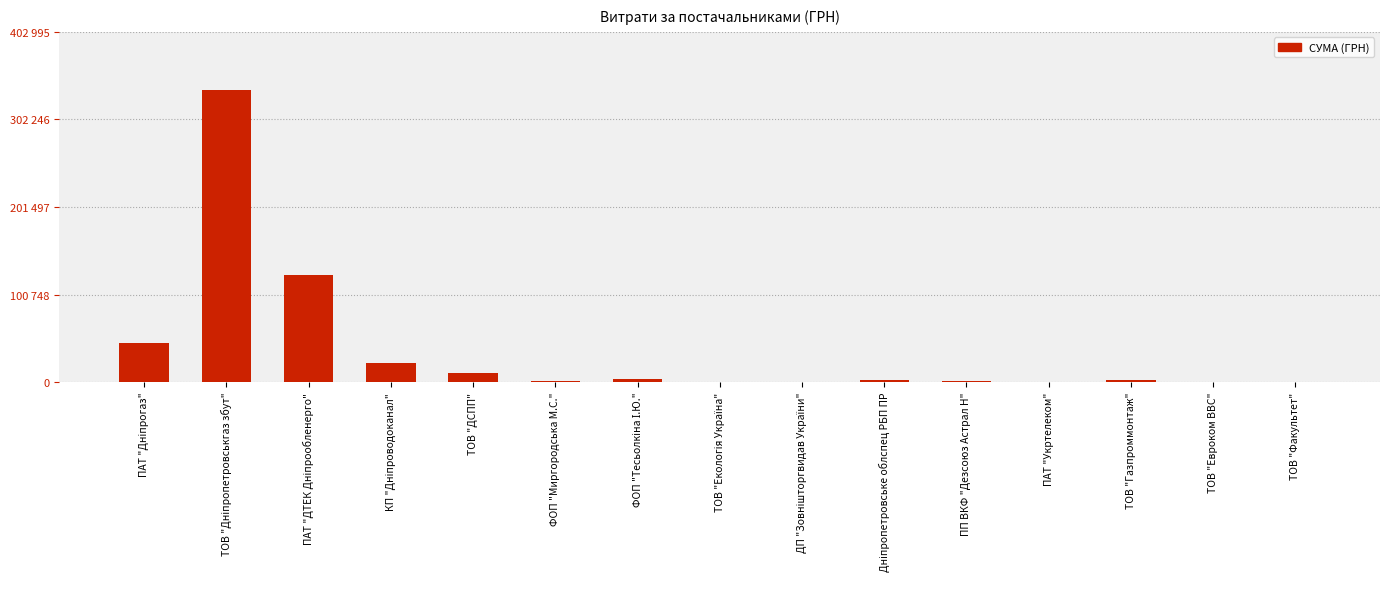

Are the bars horizontal?

No